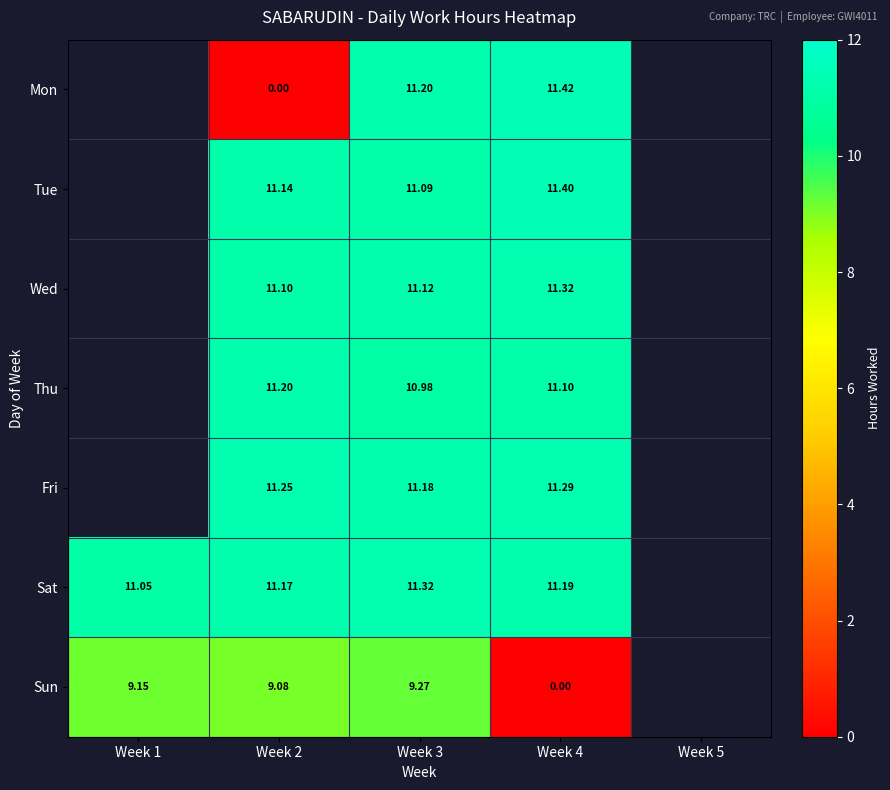

At Week 2, list the series in order from largest to smallest.

Fri, Thu, Sat, Tue, Wed, Sun, Mon